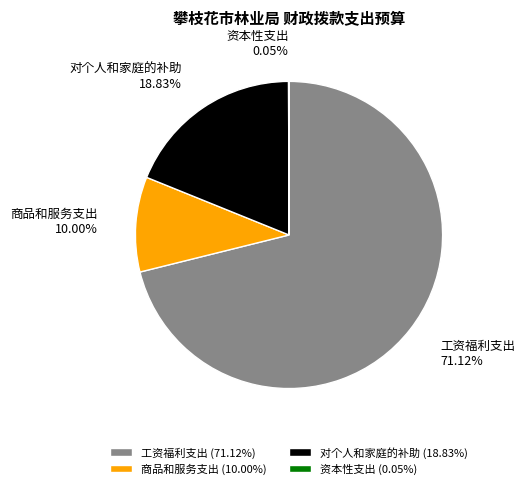

Is 对个人和家庭的补助 the majority of the pie?

No